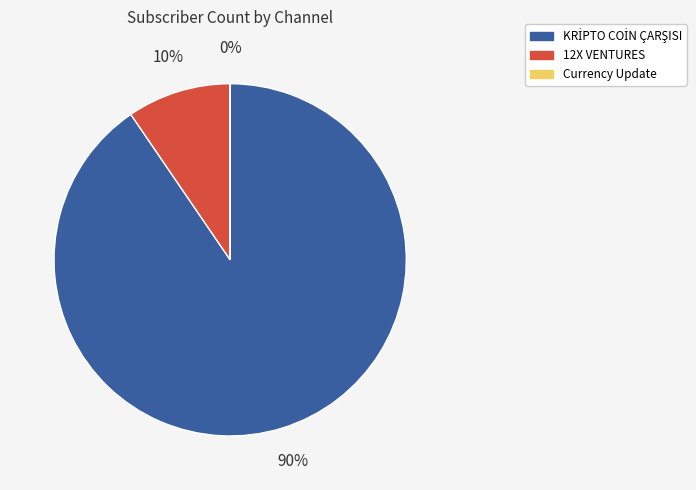

Does 12X VENTURES represent more than half of the total?

No